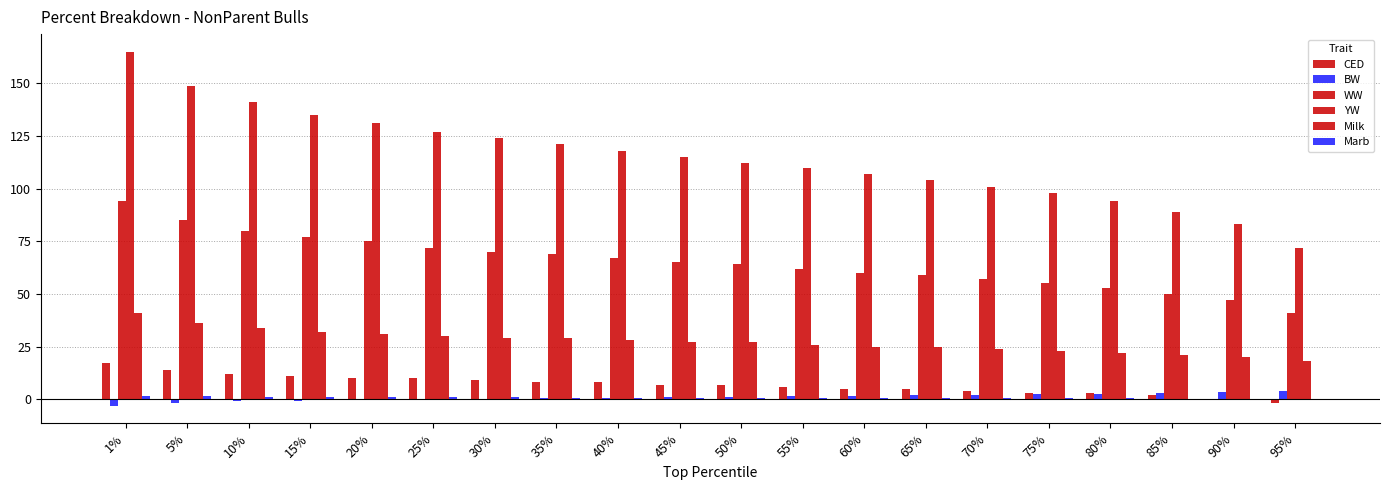

At which category is the sum across all series the highest?

1%